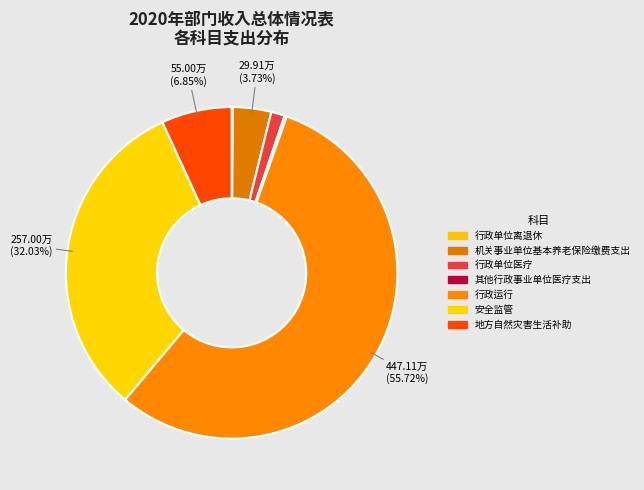

To the nearest percent, what portion does 行政运行 represent?

56%